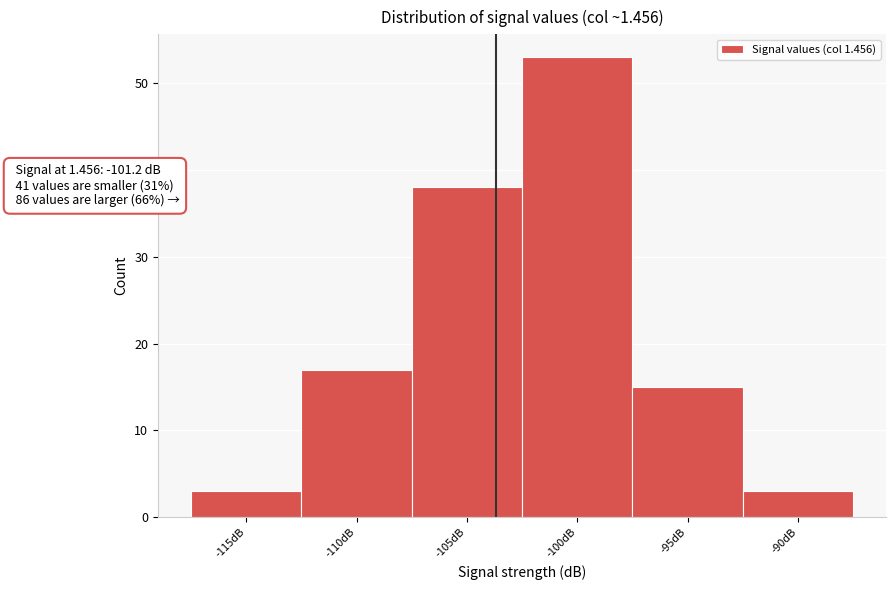

Reading left to right, list all the values displayed in this chart.

3	17	38	53	15	3